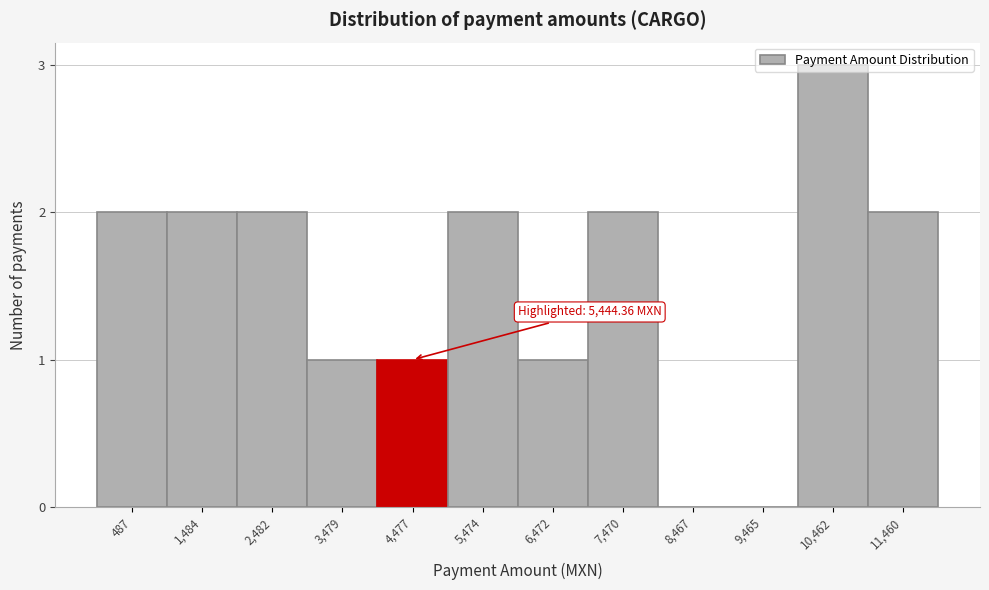

The chart shows a value of 2 at 5,474. True or false?

True